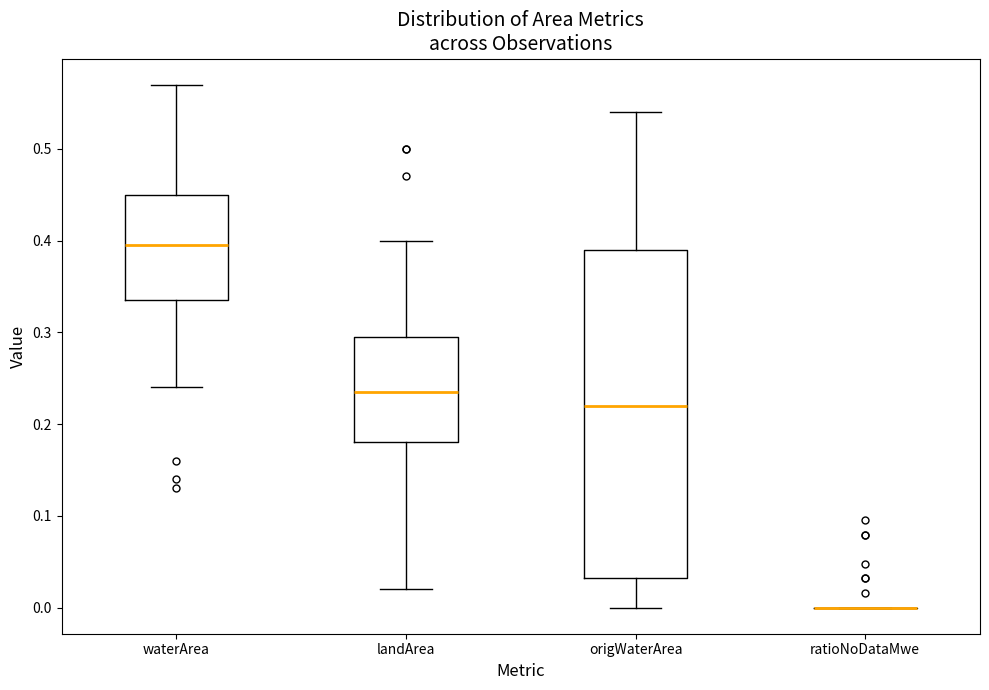

Comparing the boxes themselves (not the whiskers), which one is the tallest?

origWaterArea